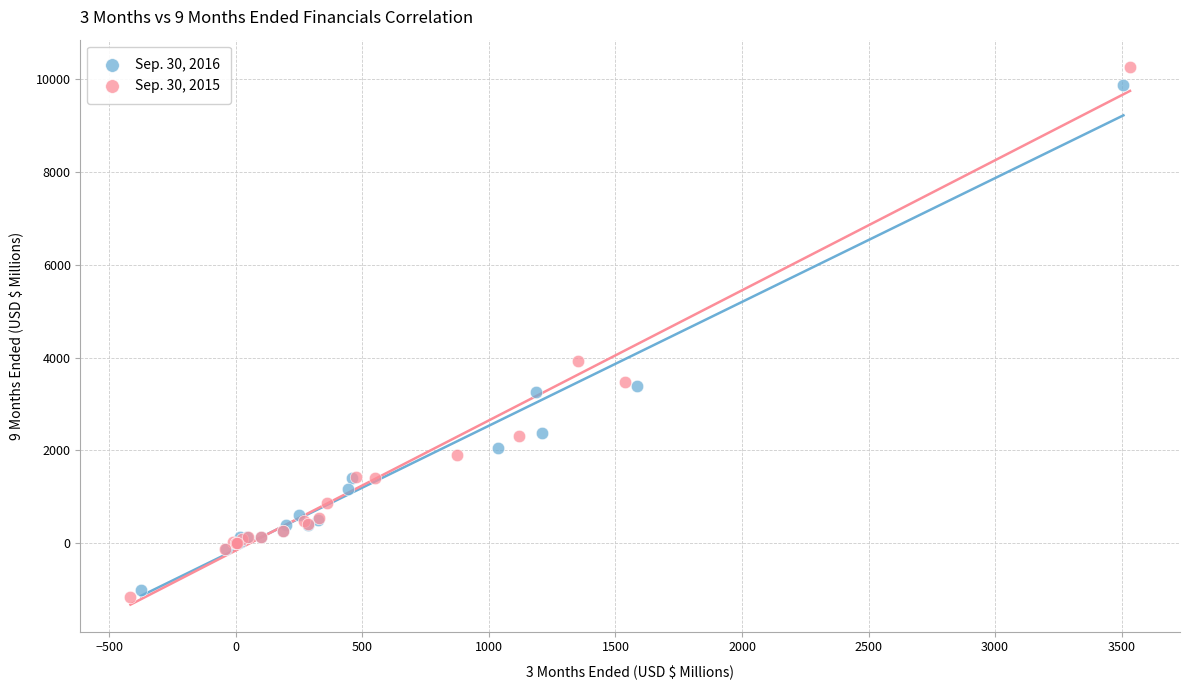

Which series has the largest Y range (max minus min)?

Sep. 30, 2015